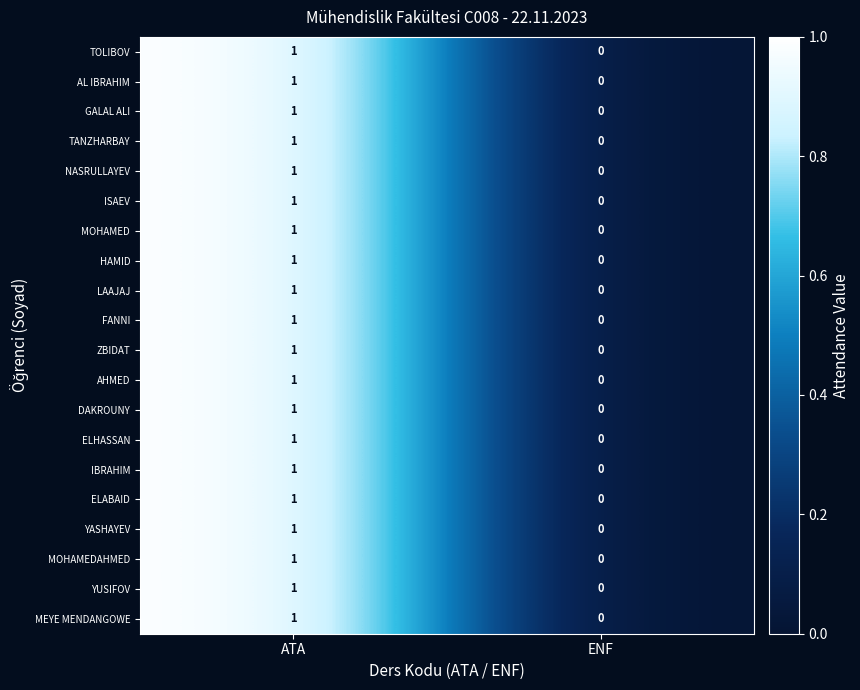

True or false: DAKROUNY has a value of 1 at ATA.

True